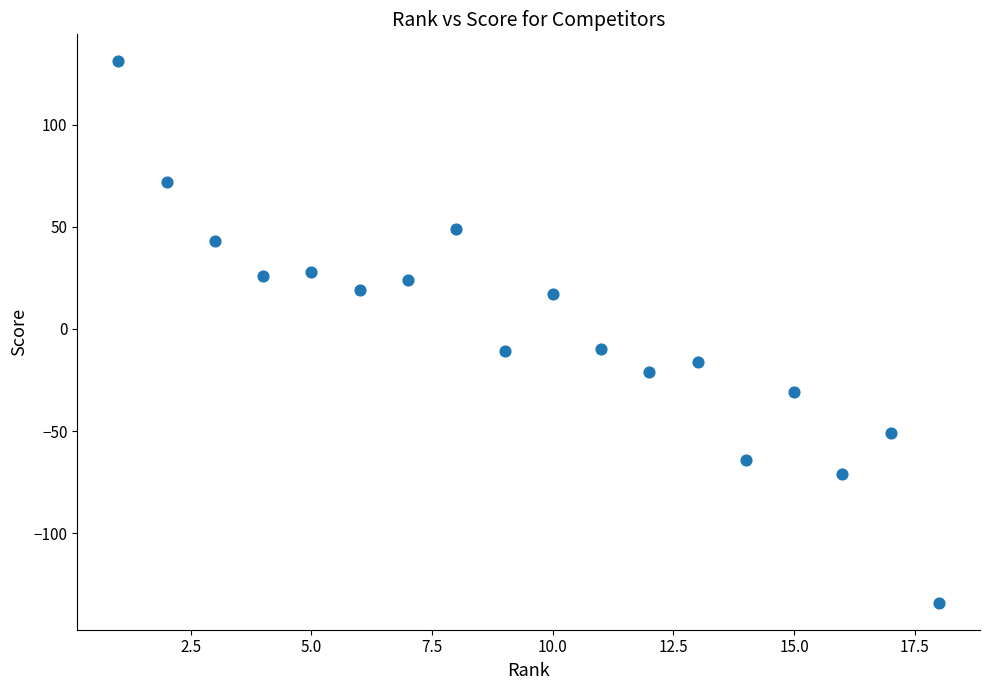

What is the range of Y values (max minus min)?

265